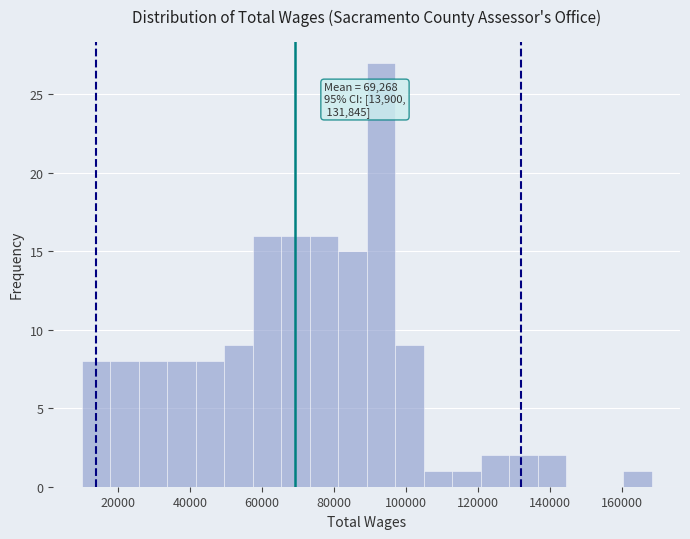

Read against the x-axis, roughly where is the centre of the tallest bar?

94000